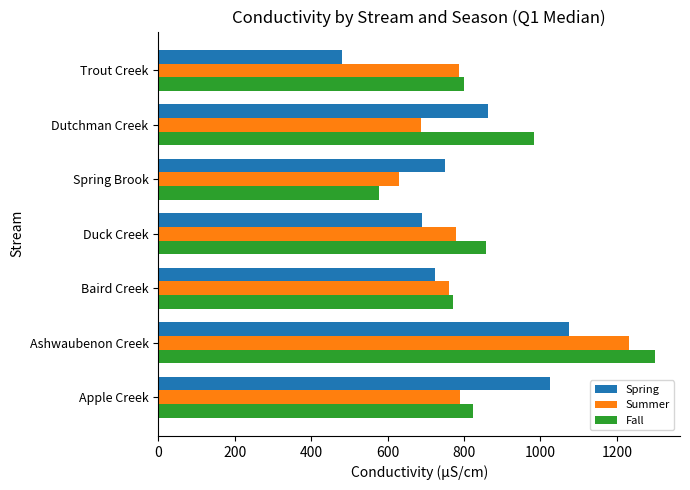

The value of Fall at Trout Creek is 800.0. True or false?

True